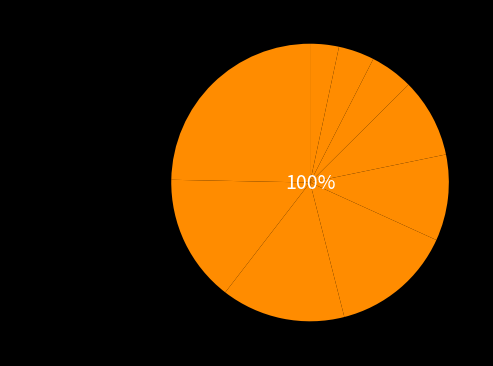

What percentage do Lake County and Lewis and Clark County together represent?

13.4%